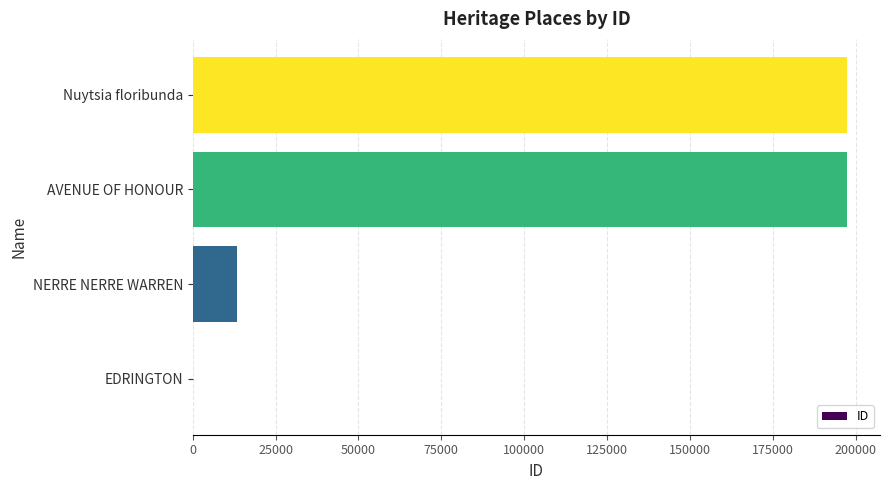

What is the change in value from NERRE NERRE WARREN to AVENUE OF HONOUR?

+183972